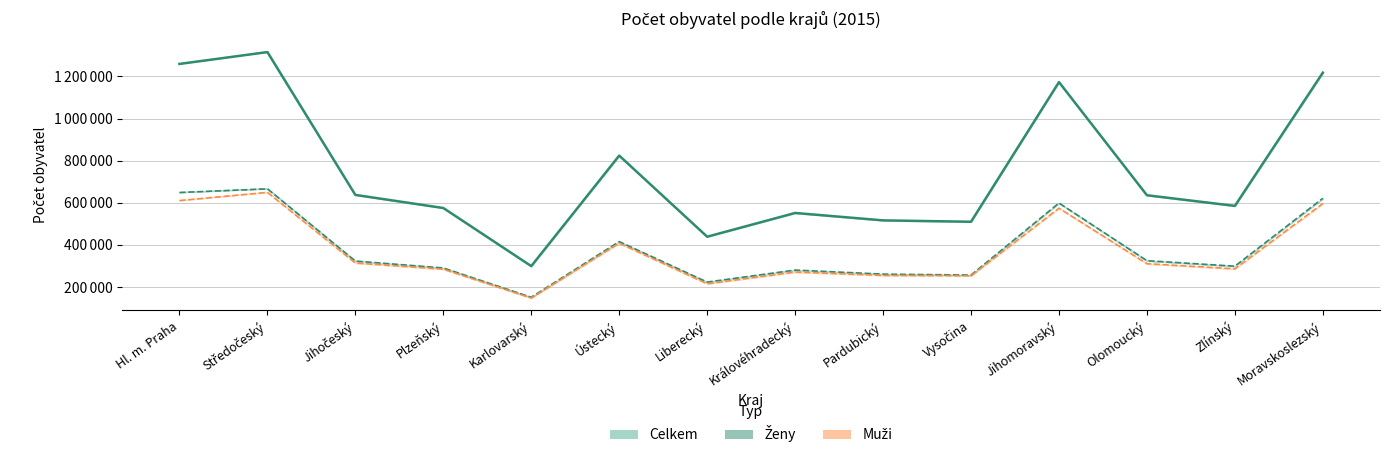

How many series are shown in this chart?

3